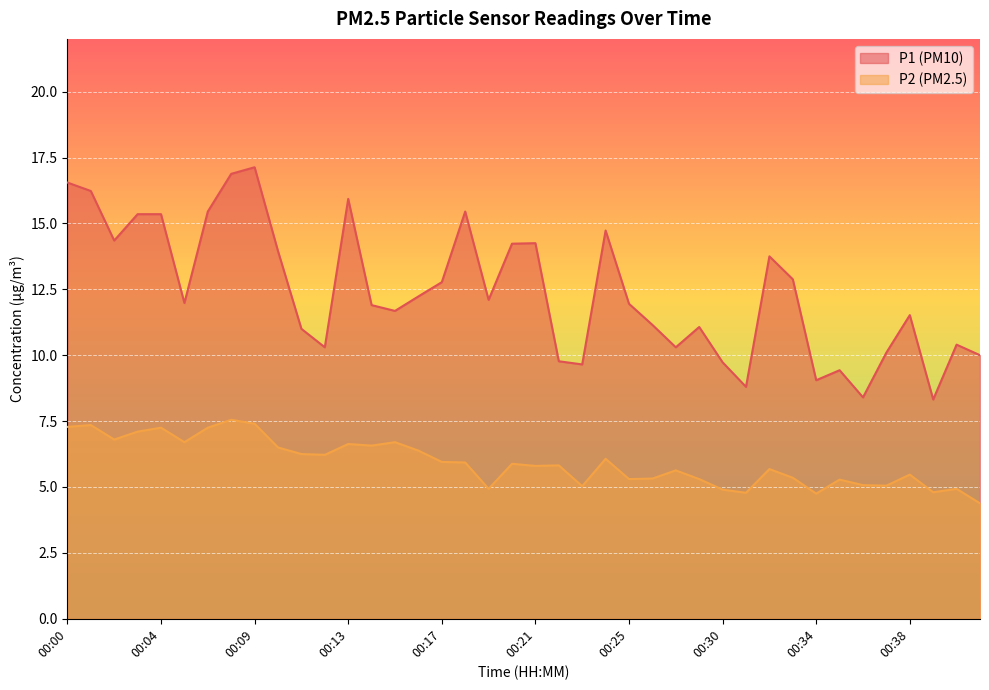

The value of P1 at 00:15 is 11.7. True or false?

True